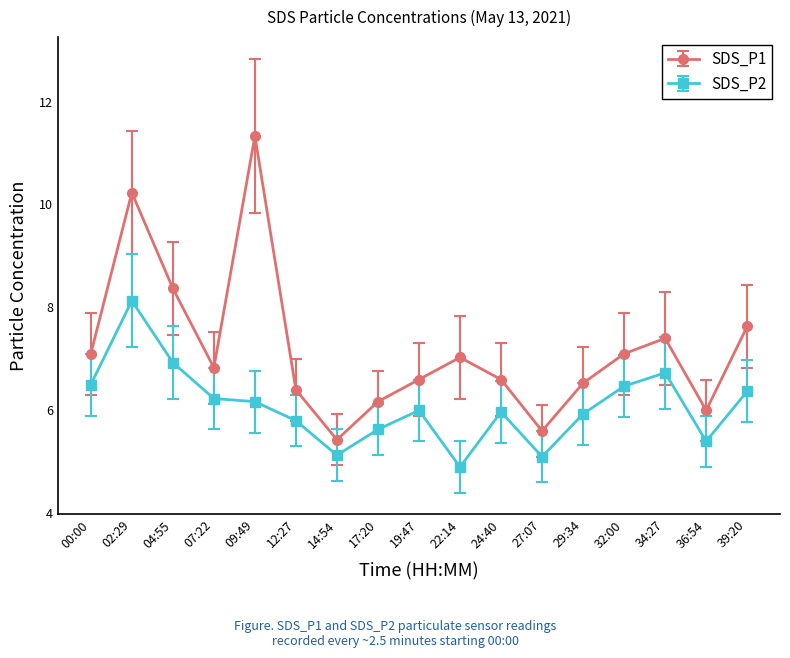

Is it true that SDS_P2 equals 5.1 at 27:07?

True